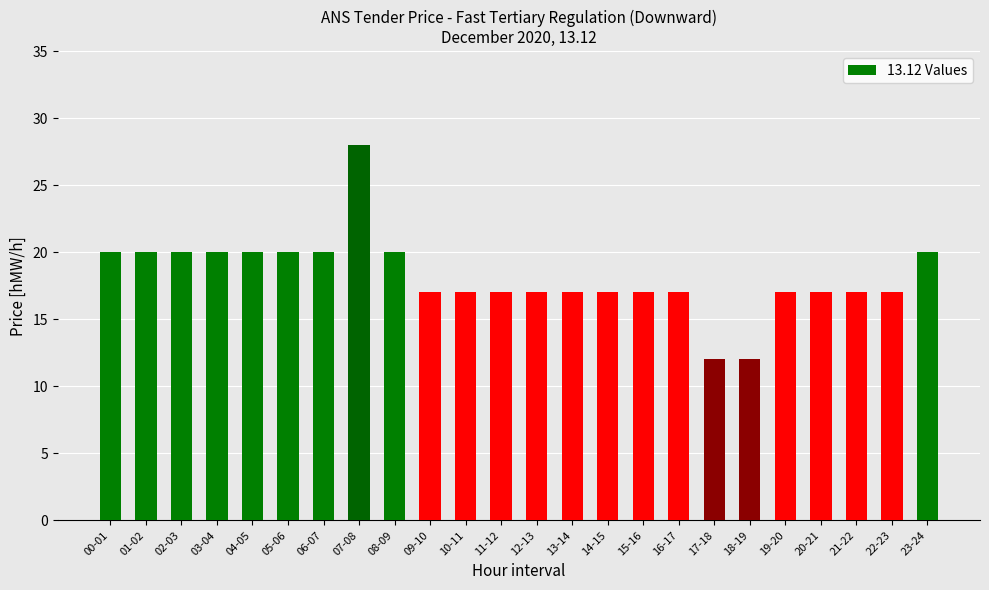

How many series are shown in this chart?

1